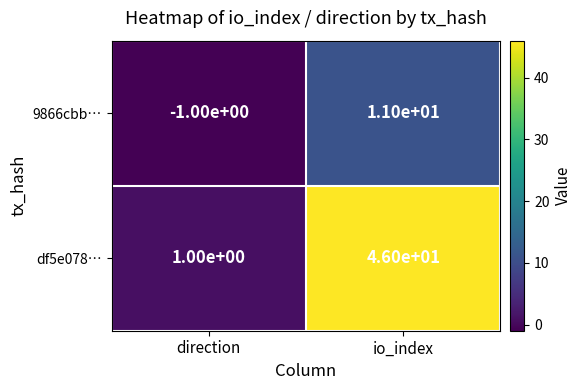

What is the difference between the maximum and minimum values in the 9866cbb… series?

12